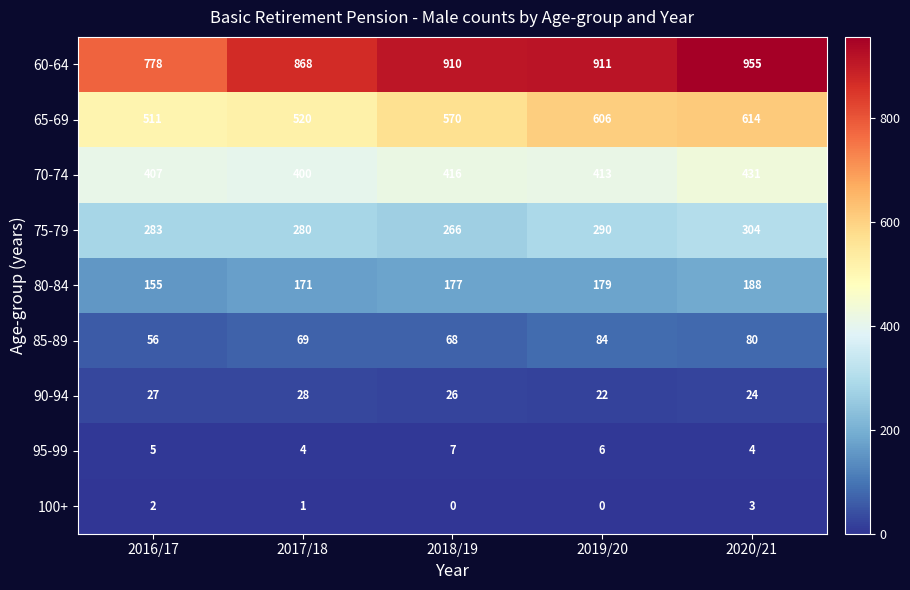

What is the difference between the highest and lowest values at 2020/21?

952